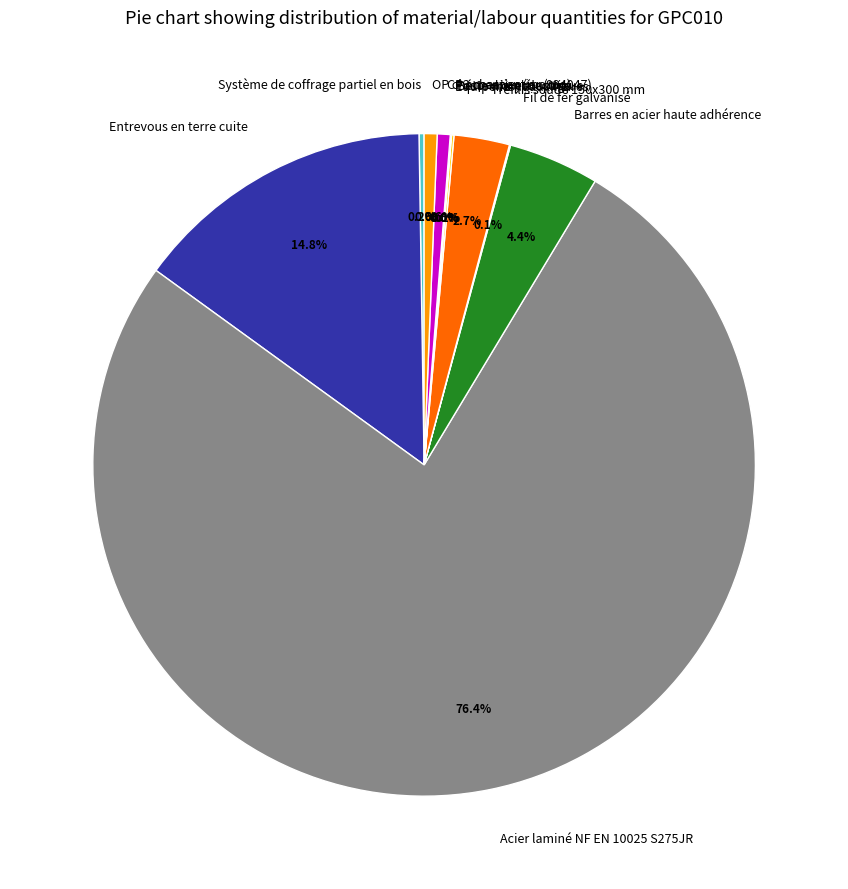

Does Acier laminé NF EN 10025 S275JR account for over 50% of the chart?

Yes